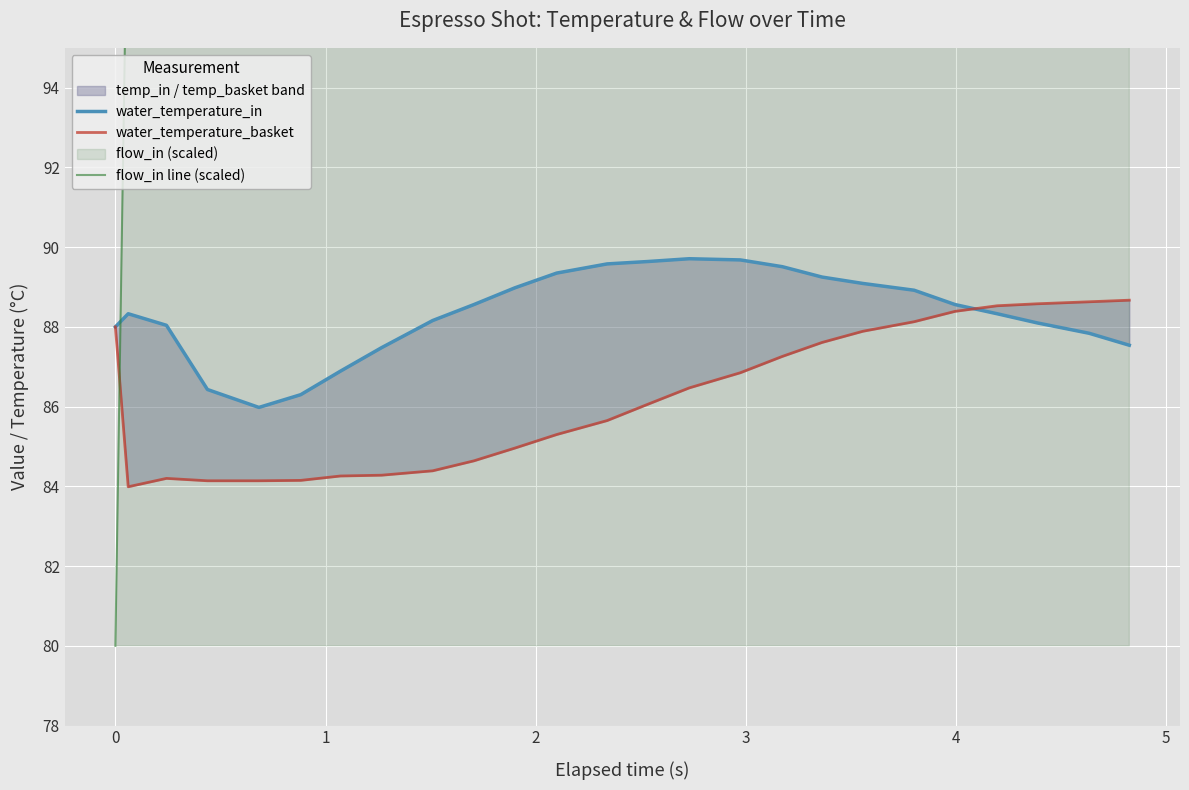

Which has a higher value, 3 or 4?

4